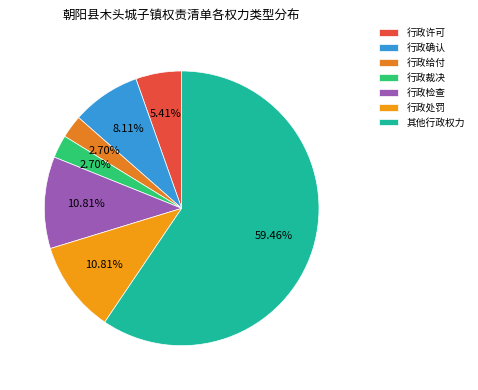

How many slices are in this pie chart?

7